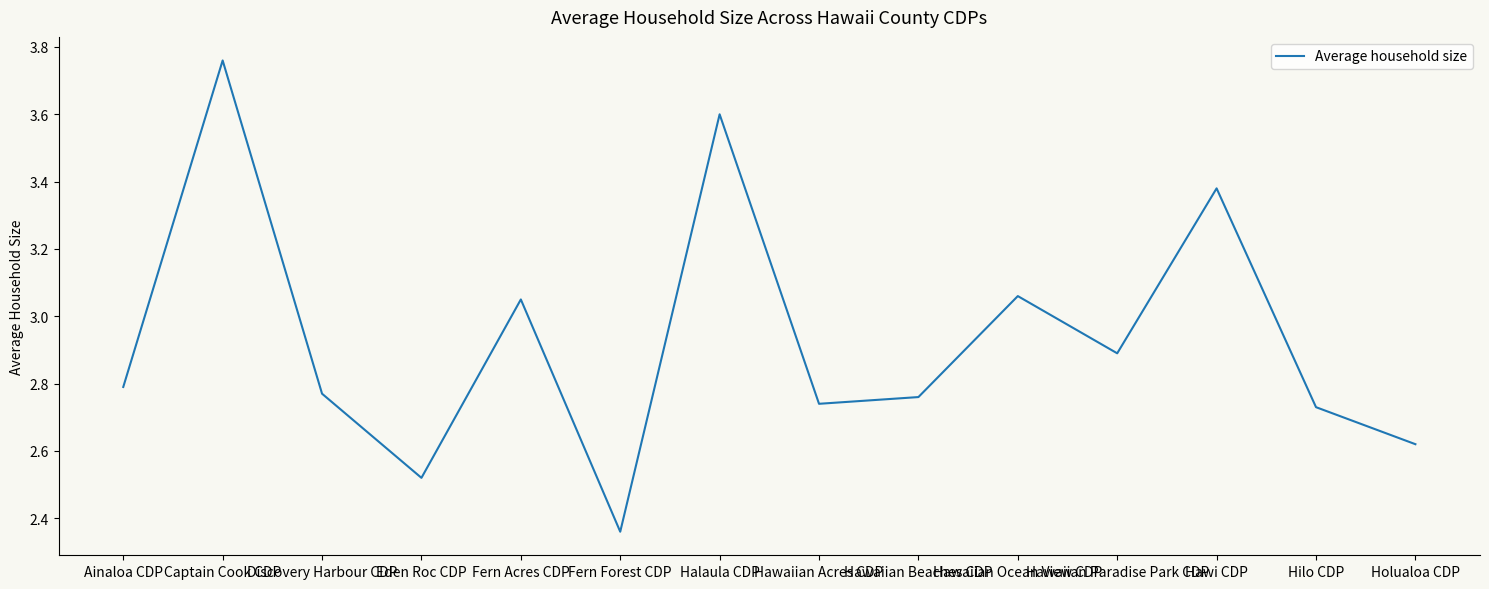

What is the difference between the maximum and minimum values?

1.4